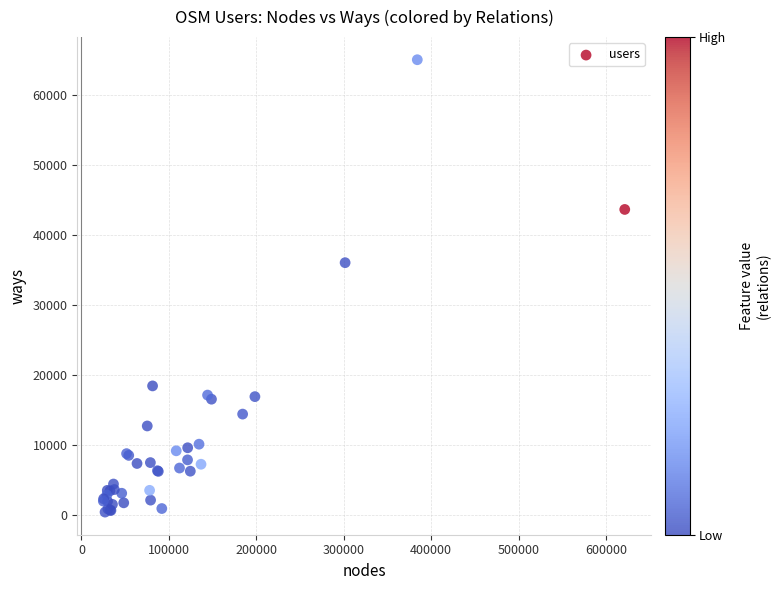

What Y value in the scatter plot is closest to 32758?

36075